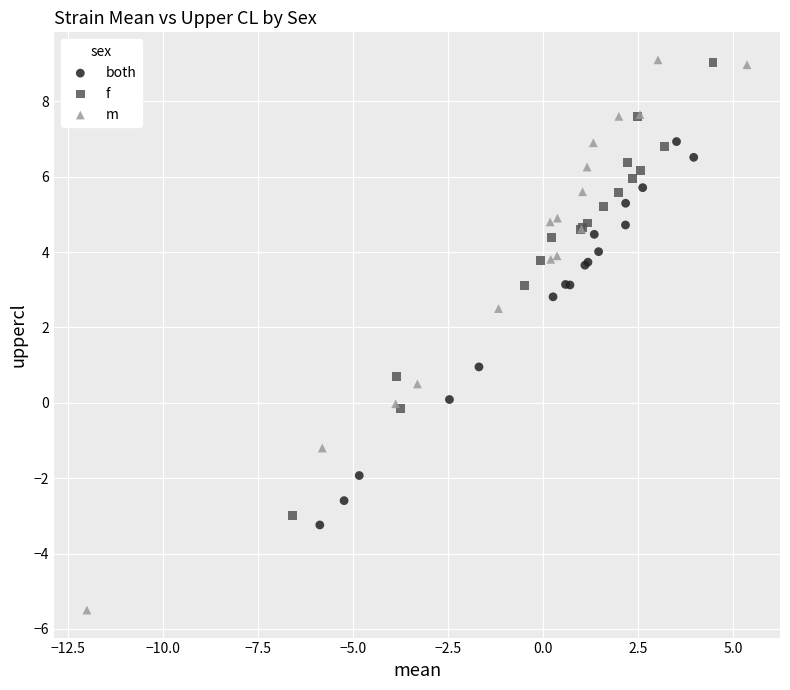

What are all the series names shown in the legend?

both, f, m